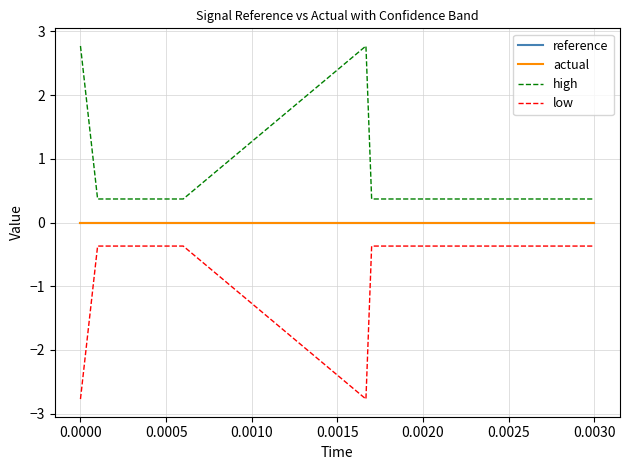

Does the chart display data point markers on the line(s)?

No